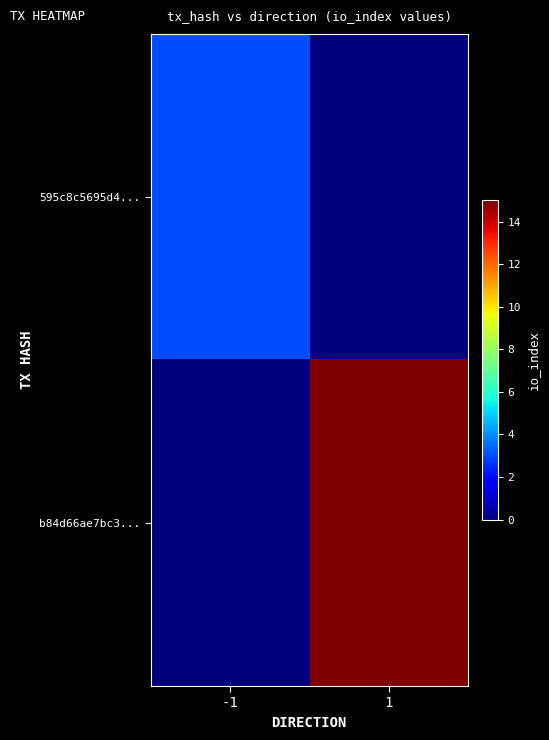

At which category is the sum across all series the highest?

1